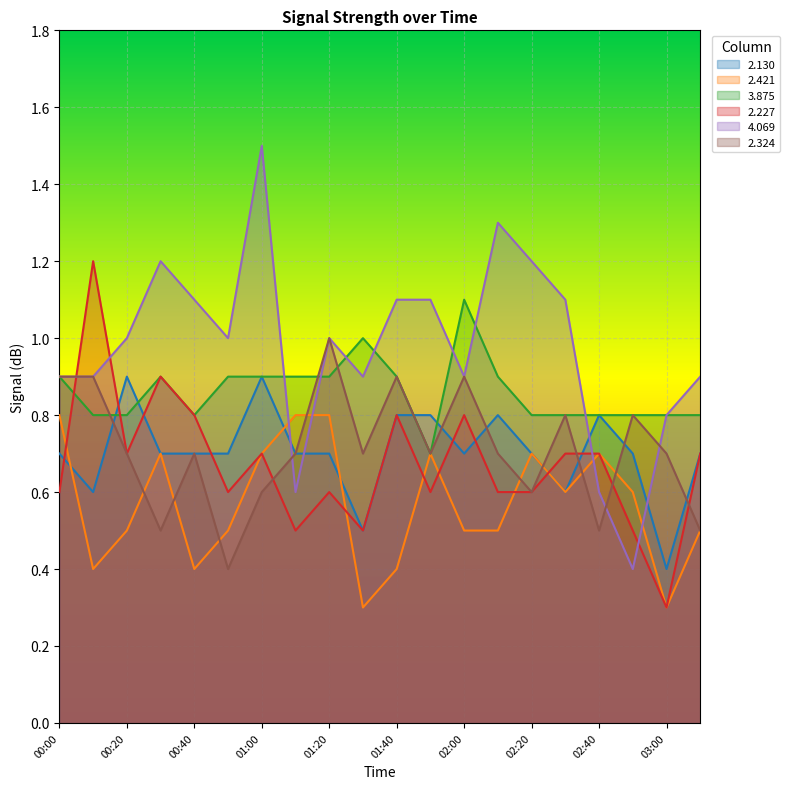

At which category does 4.069 reach its first local valley?

00:50